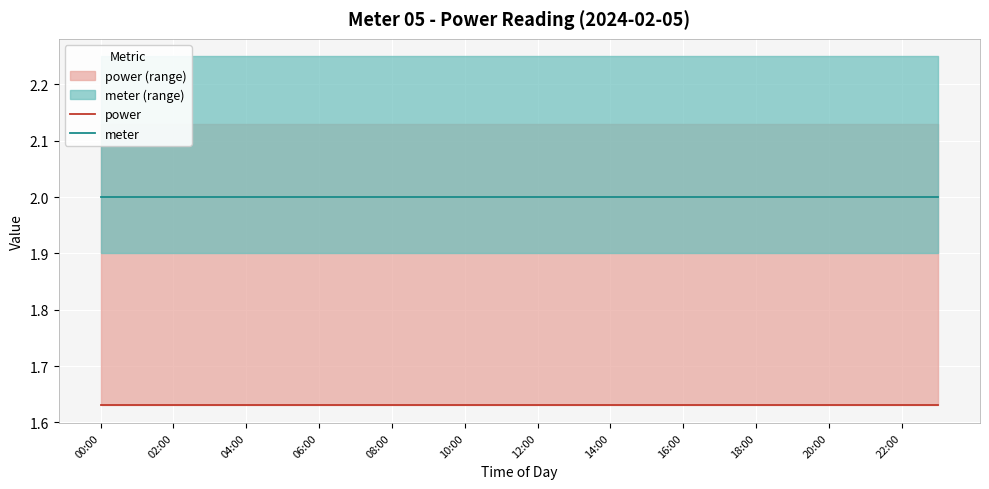

The value of power at 18:00 is 1.6. True or false?

True